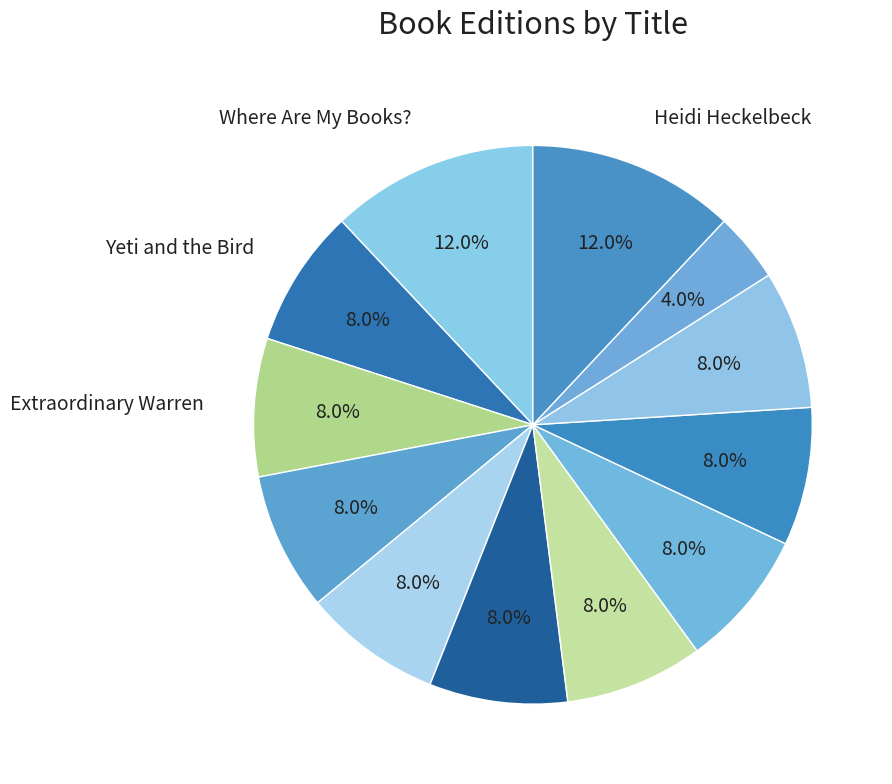

How many slices are in this pie chart?

12